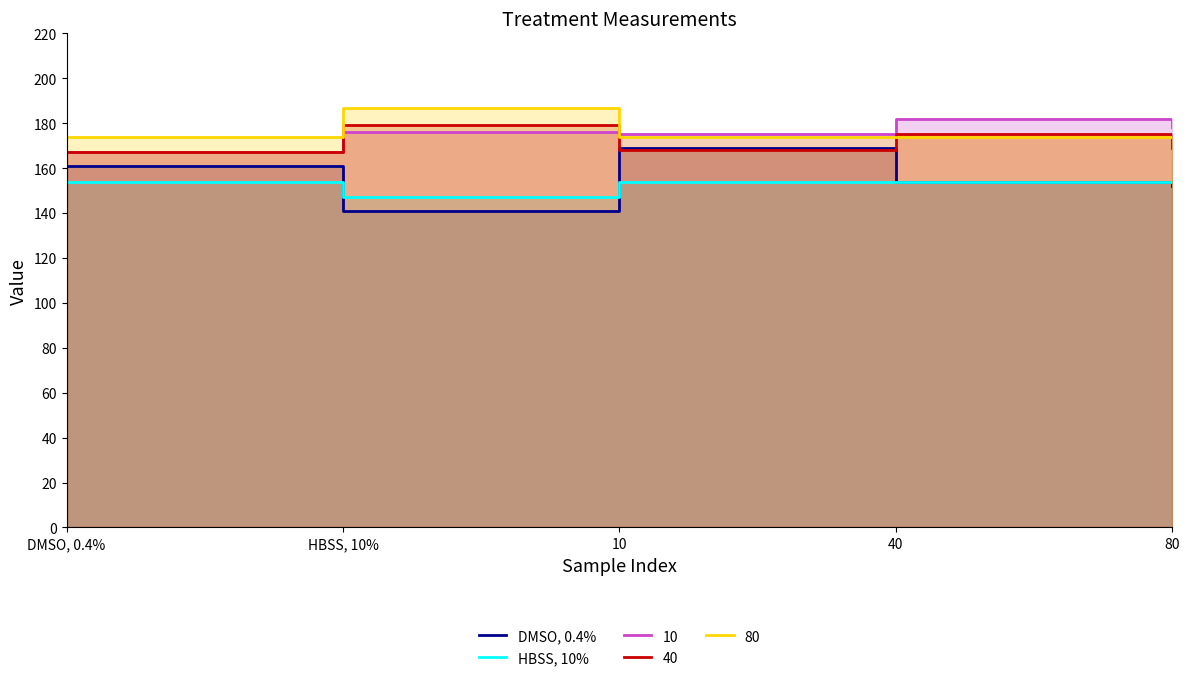

What is the difference between the maximum and minimum values in the DMSO, 0.4% series?

28